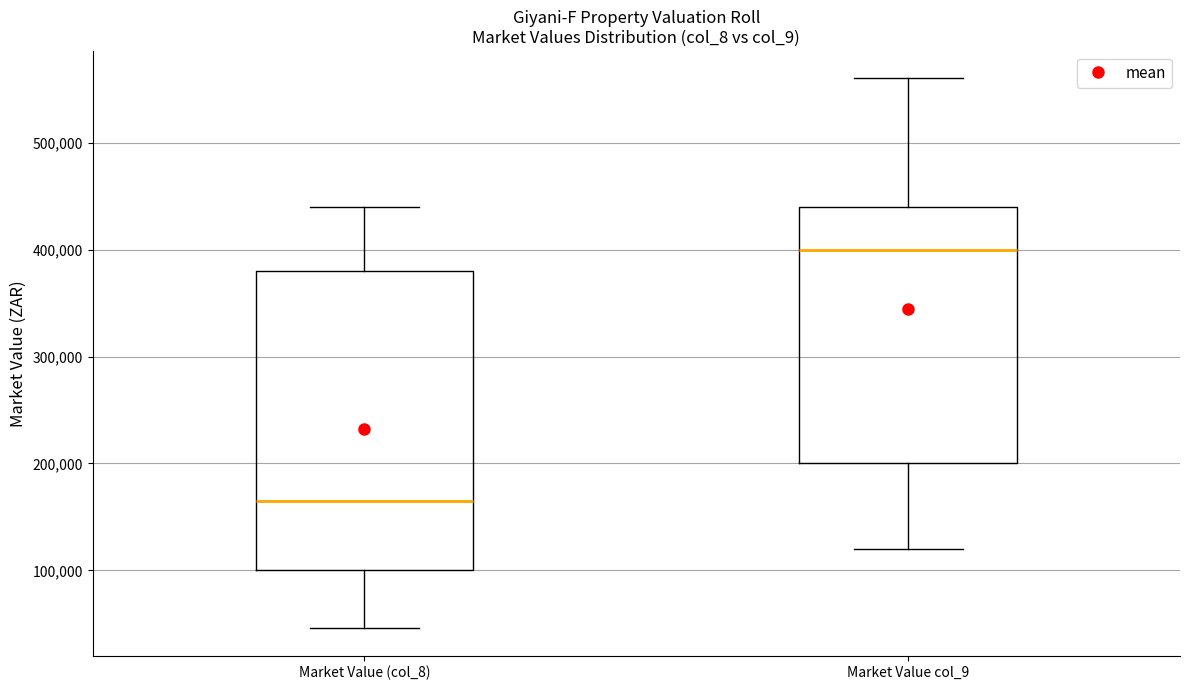

Where does the lower whisker of the box for Market Value col_9 end on the y-axis? The values are not printed on the chart, so give them approximately, as read against the axis.

120000